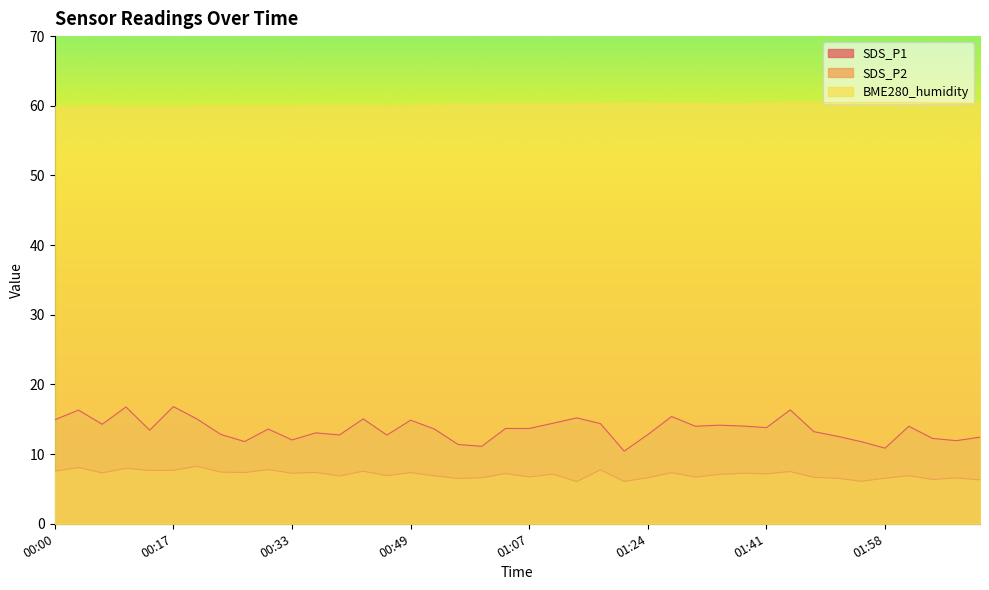

At which label does SDS_P2 first exceed 7?

00:00